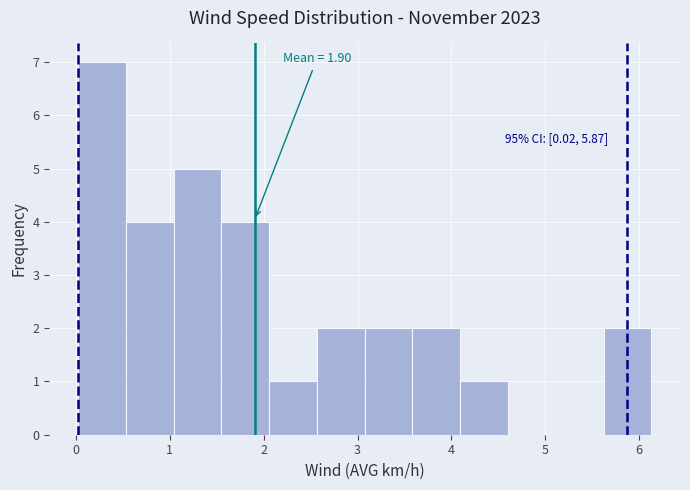

Which range on the x-axis has the tallest bar?

0.0 to 0.5